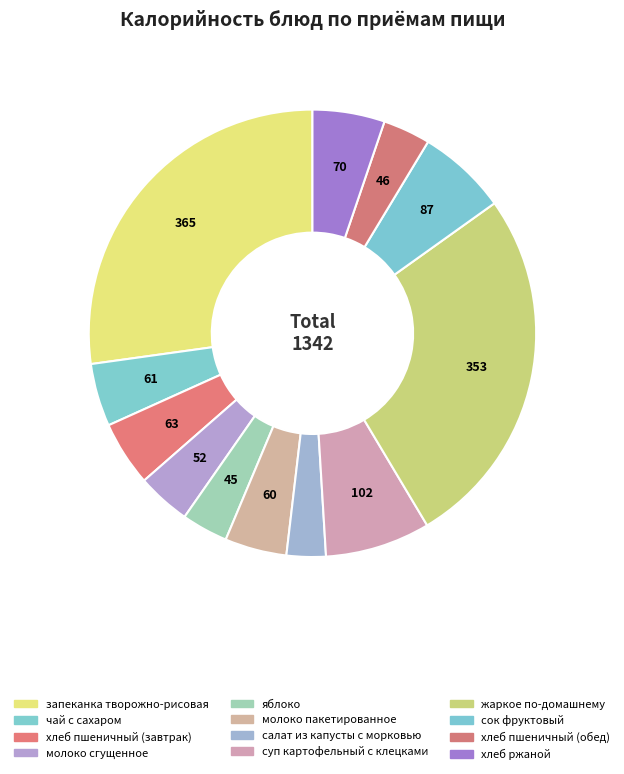

What percentage is the яблоко slice, to the nearest percent?

3%